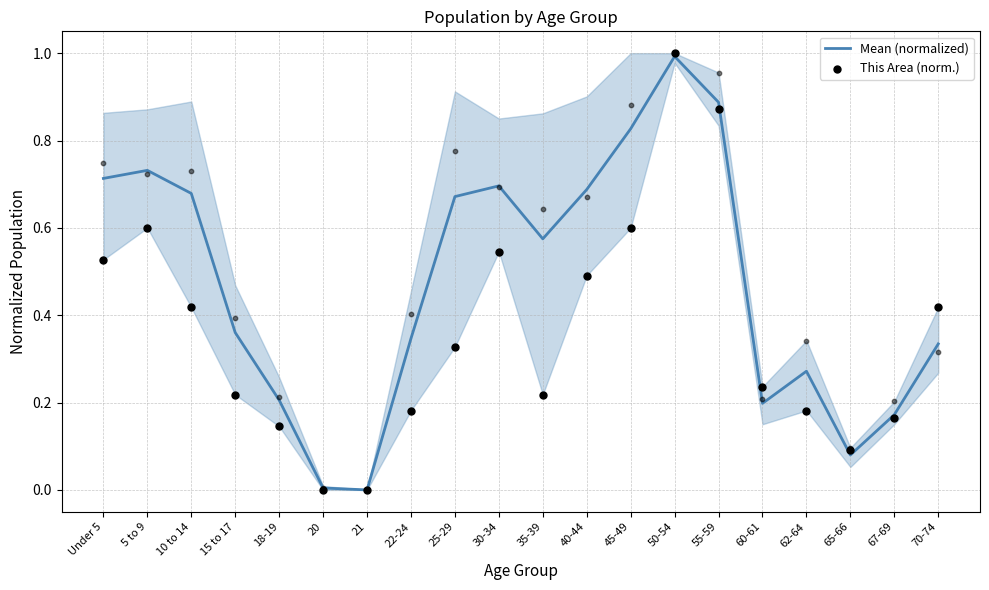

Is the value of This Area (norm.) at 40-44 greater than the value of Mean (normalized) at Under 5?

No